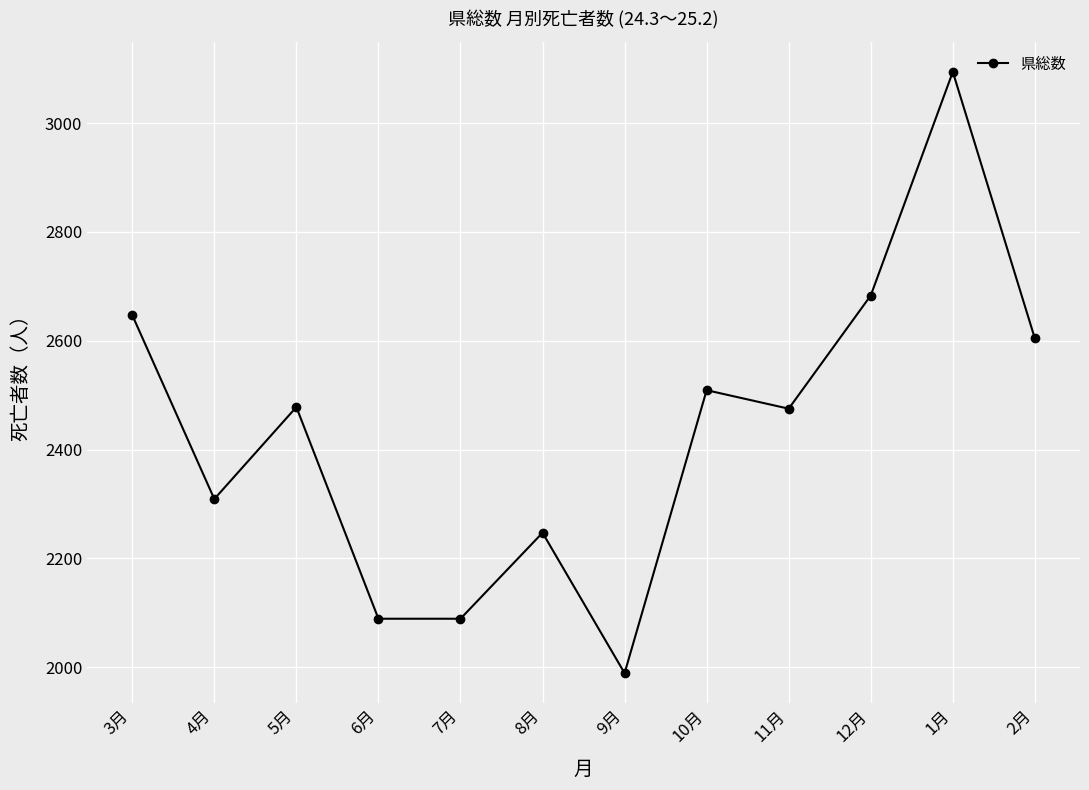

What is the smallest value displayed?

1989